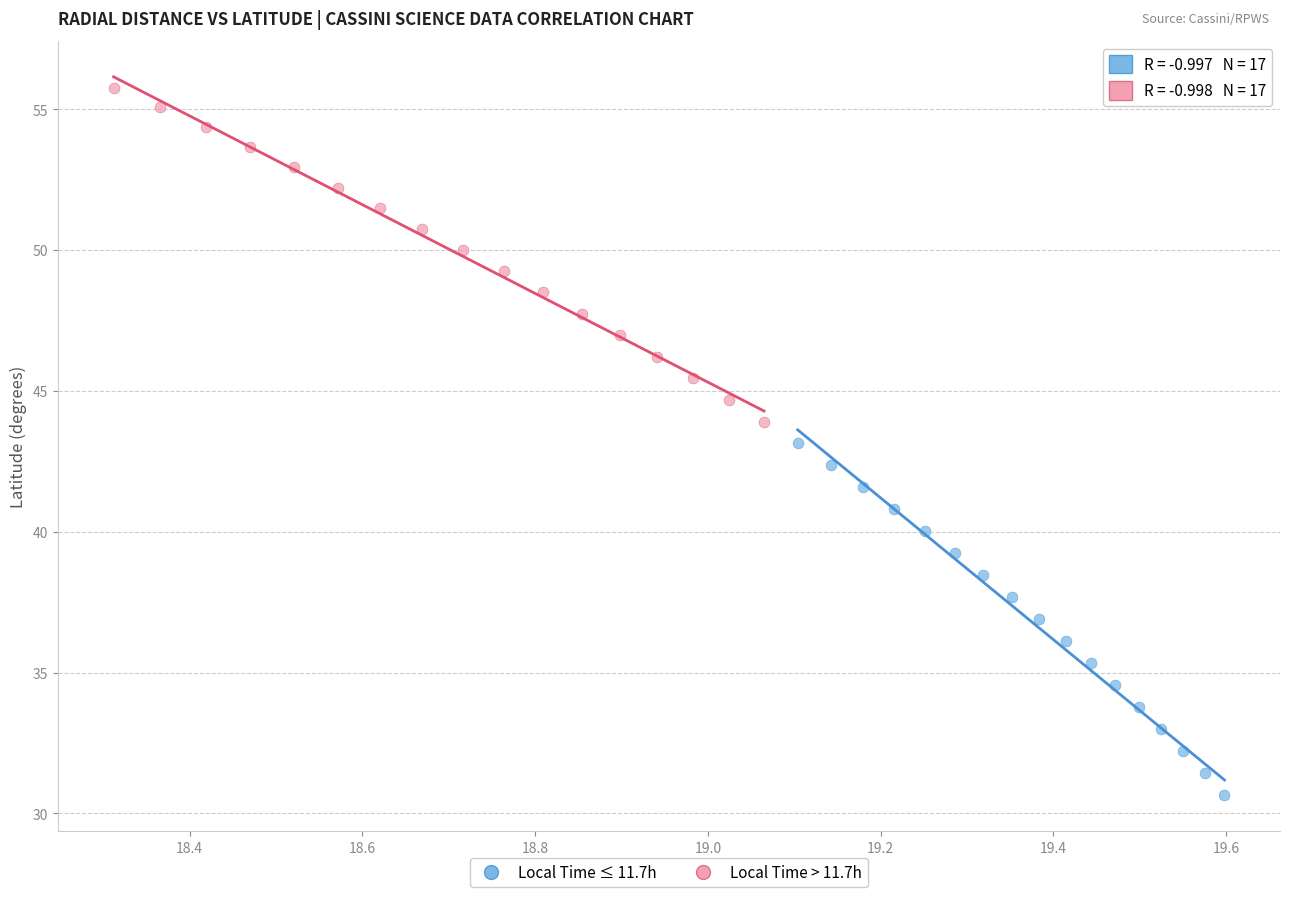

What are all the series names shown in the legend?

Local Time ≤ 11.7h, Local Time > 11.7h